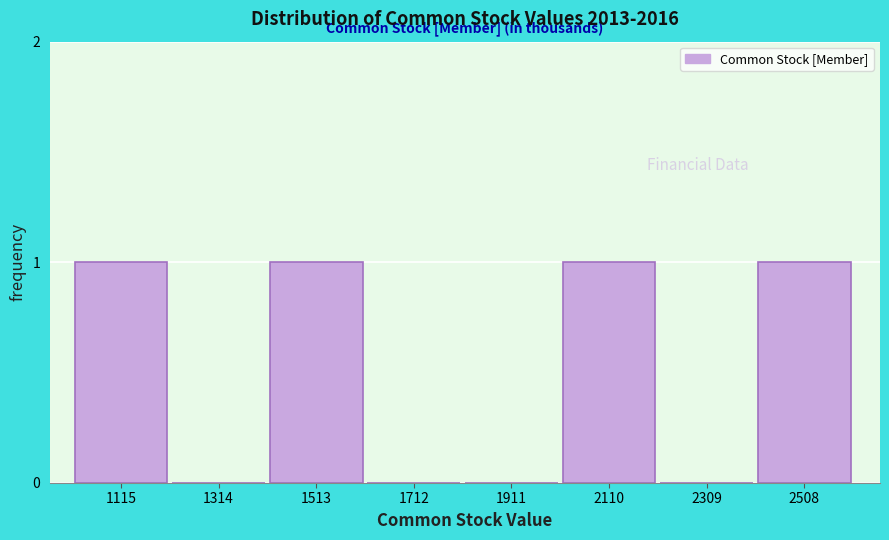

Reading right to left, list all the values displayed in this chart.

2508=1	2309=0	2110=1	1911=0	1712=0	1513=1	1314=0	1115=1